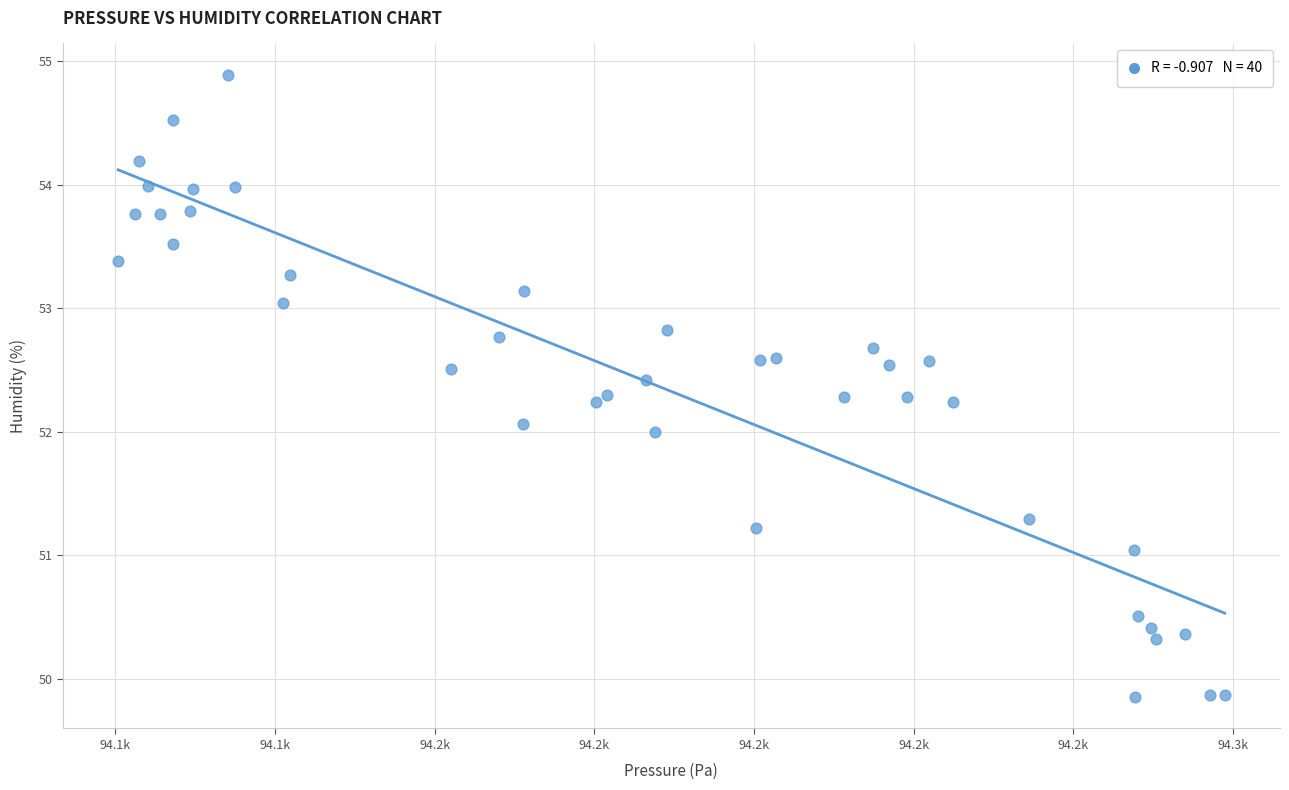

What is the range of X values (max minus min)?

138.6